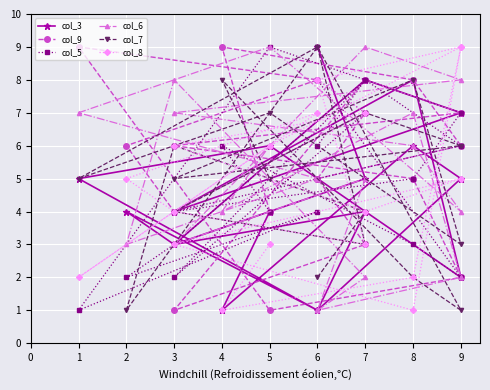

How many data points in col_8 are above 5?

8